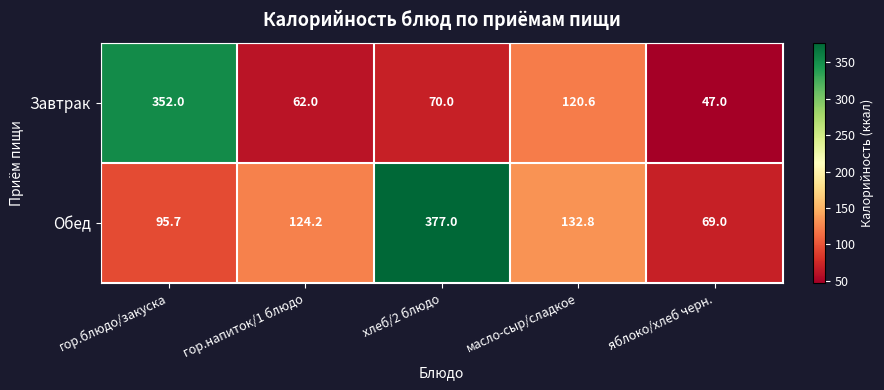

Reading left to right, transcribe all the data shown in this chart.

Завтрак: 352.0	62.0	70.0	120.6	47.0
Обед: 95.7	124.2	377.0	132.8	69.0